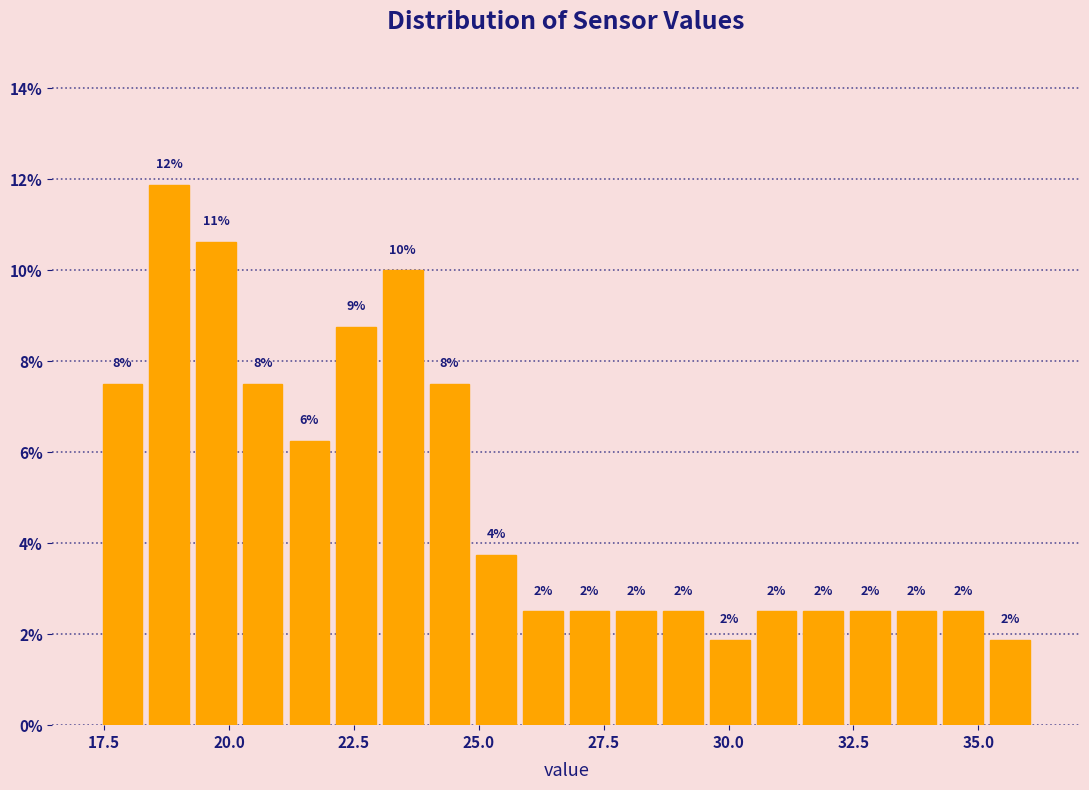

Read against the x-axis, roughly where is the centre of the tallest bar?

19.0